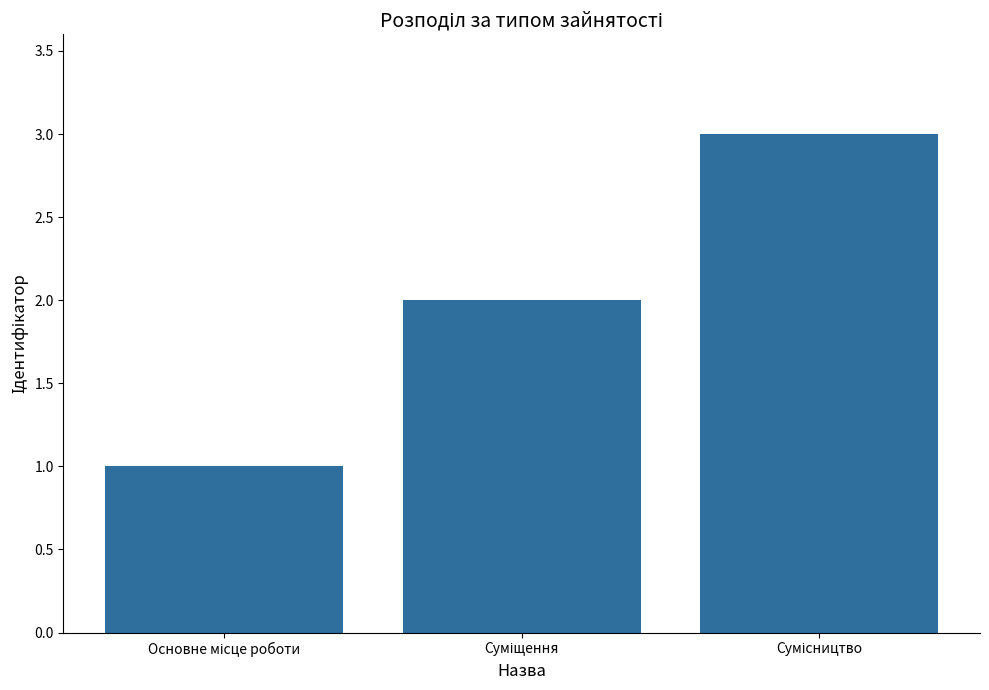

What is the maximum value shown in the chart?

3